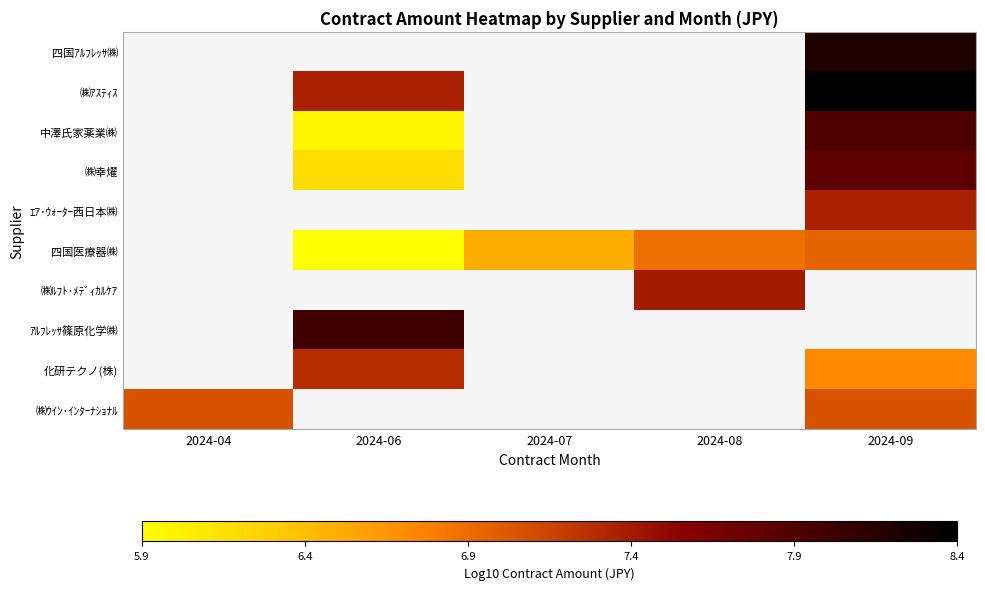

Rank the series at 2024-09 from highest to lowest value.

㈱ｱｽﾃｨｽ, 四国ｱﾙﾌﾚｯｻ㈱, 中澤氏家薬業㈱, ㈱幸燿, ｴｱ･ｳｫｰﾀｰ西日本㈱, ㈱ｳｲﾝ･ｲﾝﾀｰﾅｼｮﾅﾙ, 四国医療器㈱, ㈱ﾙﾌﾄ･ﾒﾃﾞｨｶﾙｹｱ, ｱﾙﾌﾚｯｻ篠原化学㈱, 化研テクノ(株)